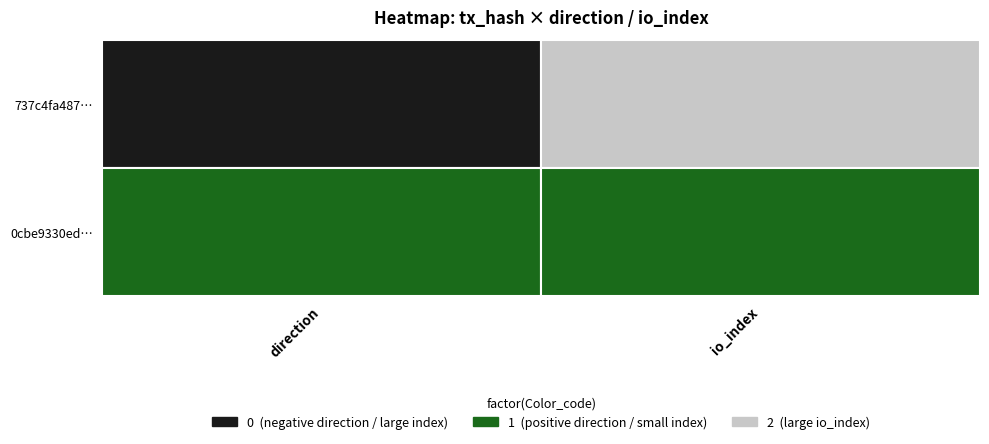

At how many categories does at least one series exceed 49?

1